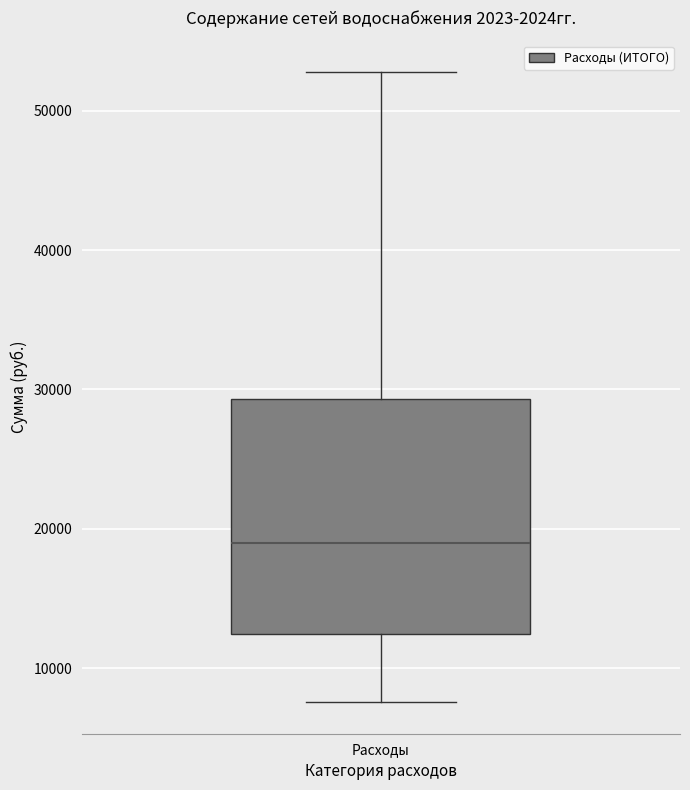

Read this box plot against the y-axis: the position of the median line, the range covered by the box, and the ends of both whiskers. The values are not printed on the chart, so give them approximately, as read against the axis.

median 19000, box 12000 to 29000, whiskers 8000 to 53000